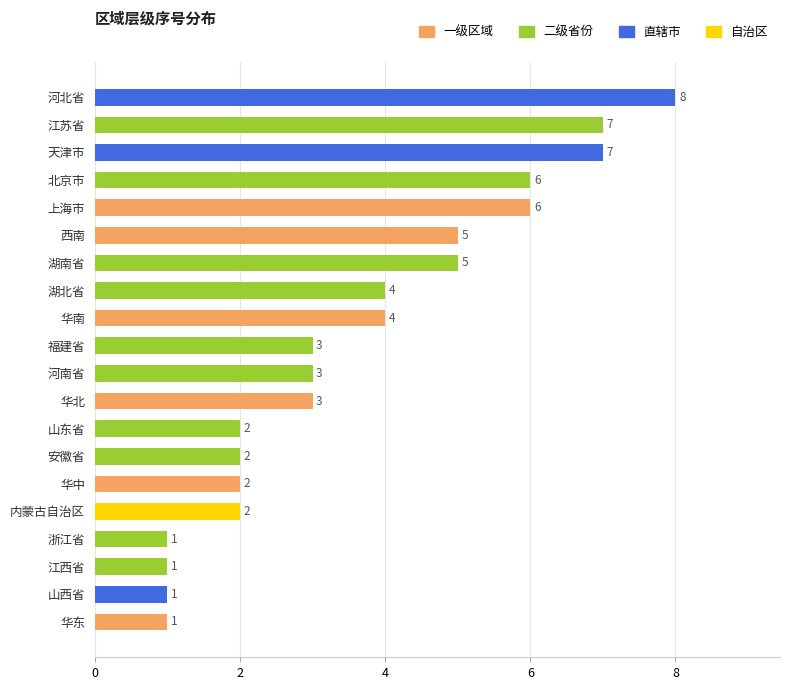

How many categories are shown in the chart?

20